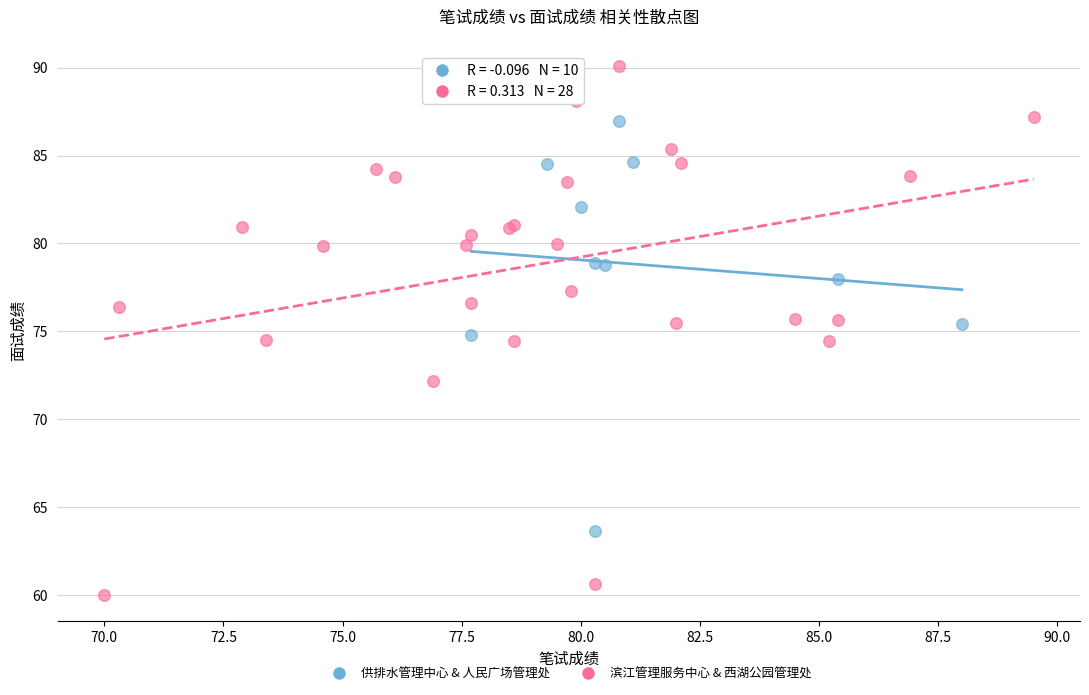

Which series contains the highest Y value?

滨江管理服务中心 & 西湖公园管理处